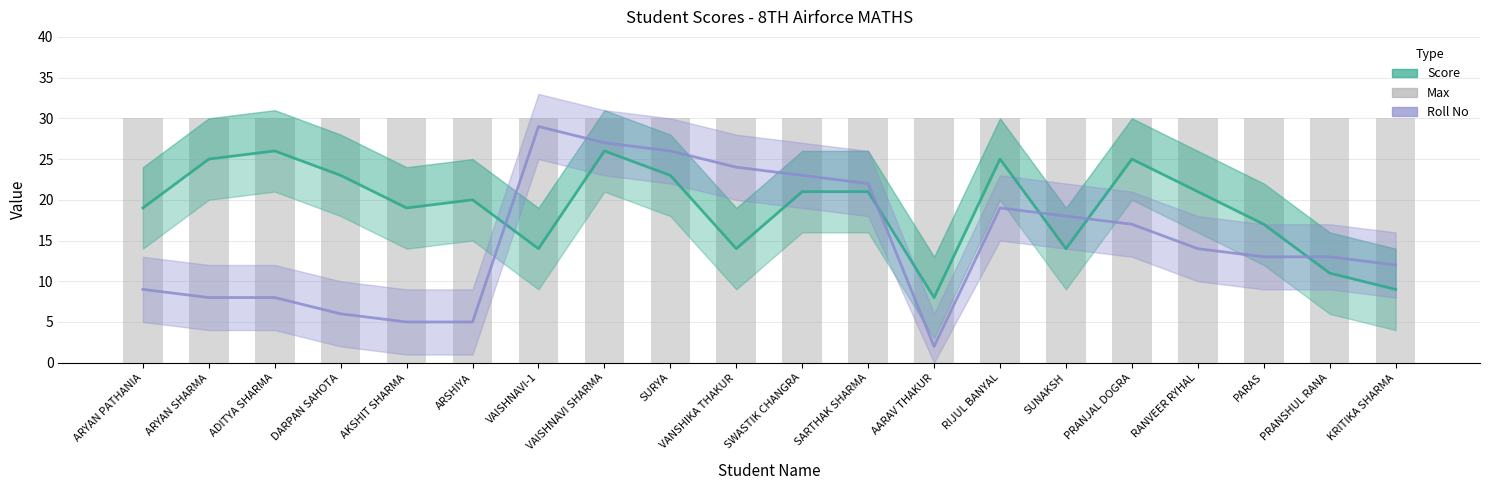

Reading left to right, extract all data points from this chart.

Score: 19	25	26	23	19	20	14	26	23	14	21	21	8	25	14	25	21	17	11	9
Roll No: 9	8	8	6	5	5	29	27	26	24	23	22	2	19	18	17	14	13	13	12
Max: 30	30	30	30	30	30	30	30	30	30	30	30	30	30	30	30	30	30	30	30